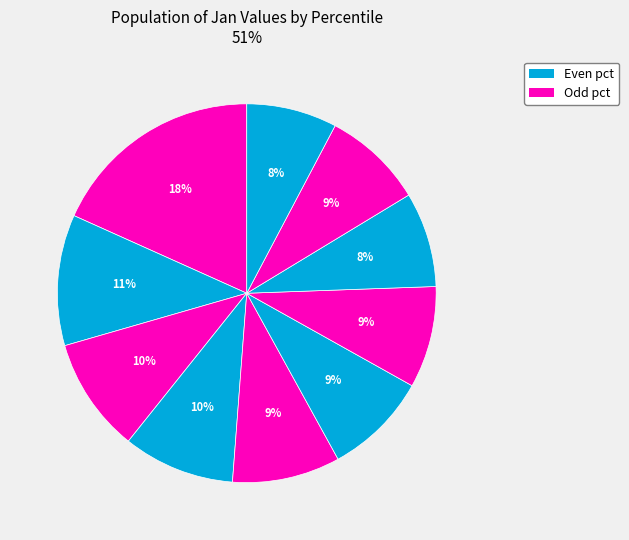

Does any single category account for the majority?

No